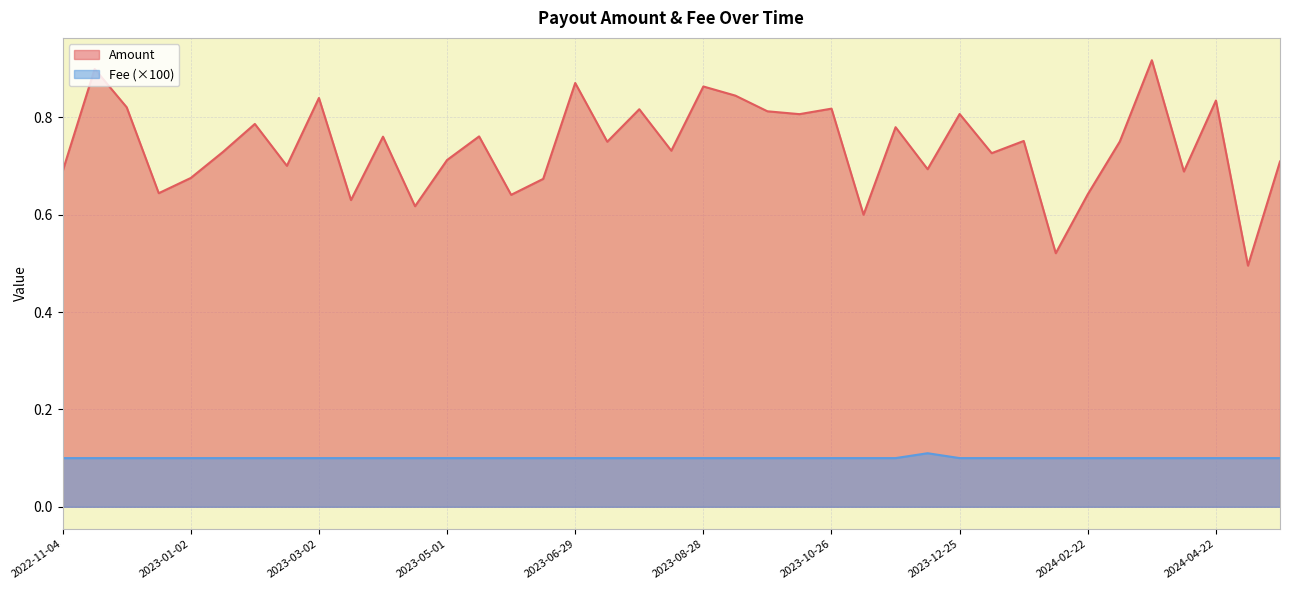

Does the chart have visible grid lines?

Yes